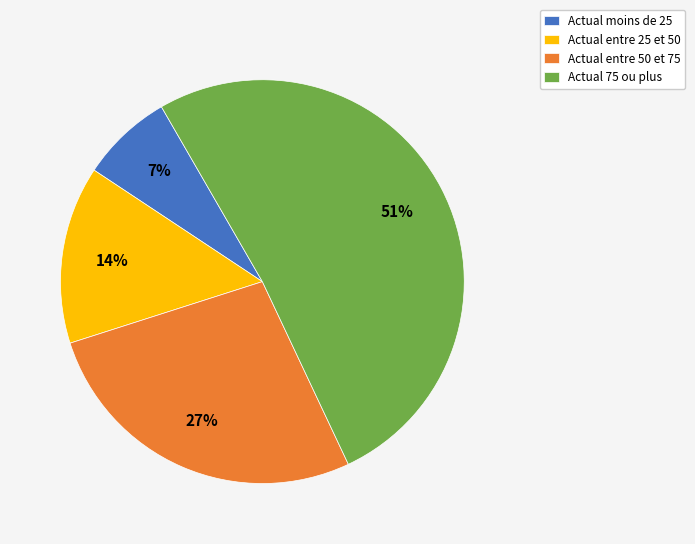

Rank the categories by value from highest to lowest.

Actual 75 ou plus, Actual entre 50 et 75, Actual entre 25 et 50, Actual moins de 25